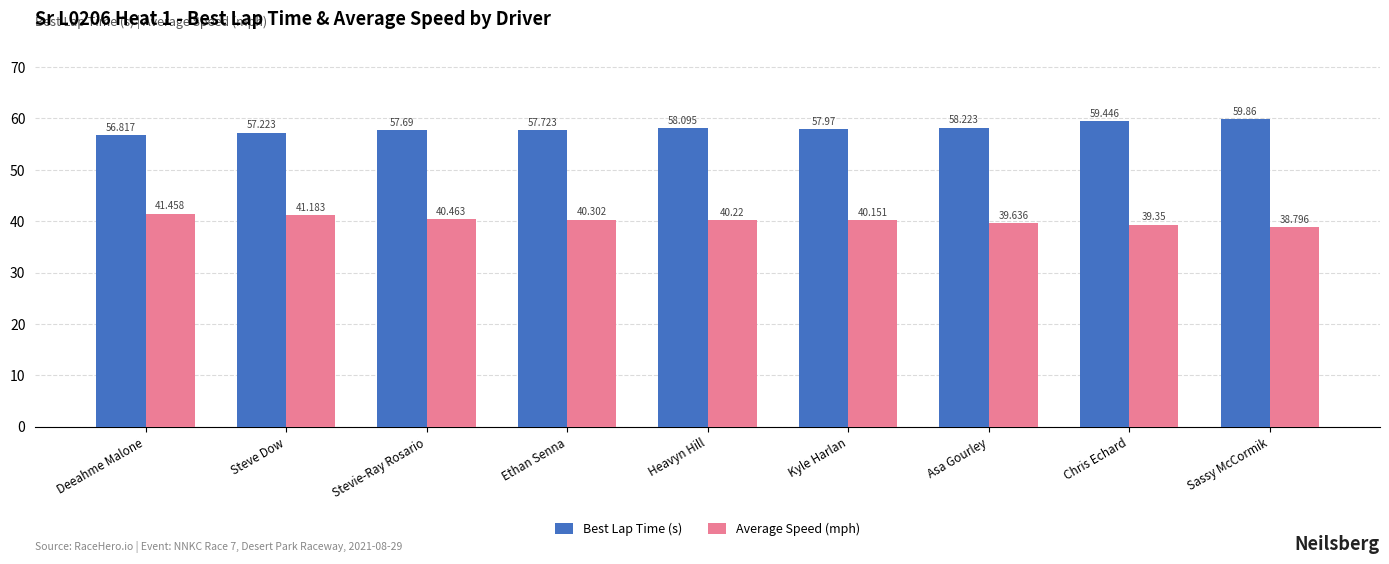

What is the maximum value shown in the chart?

59.9